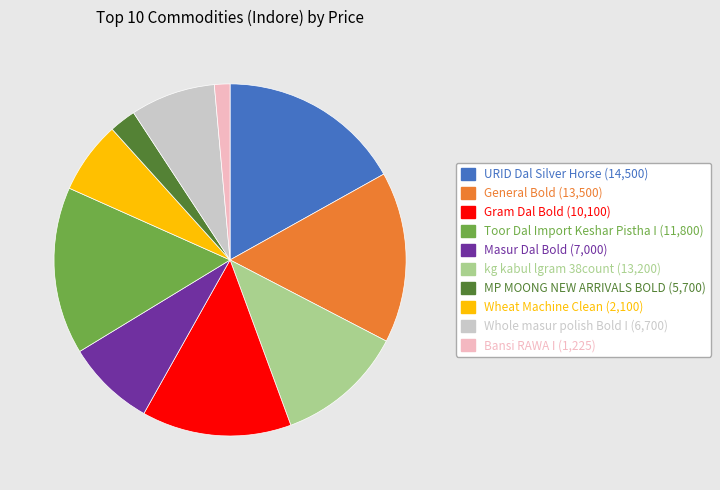

Count the number of slices in the pie.

10